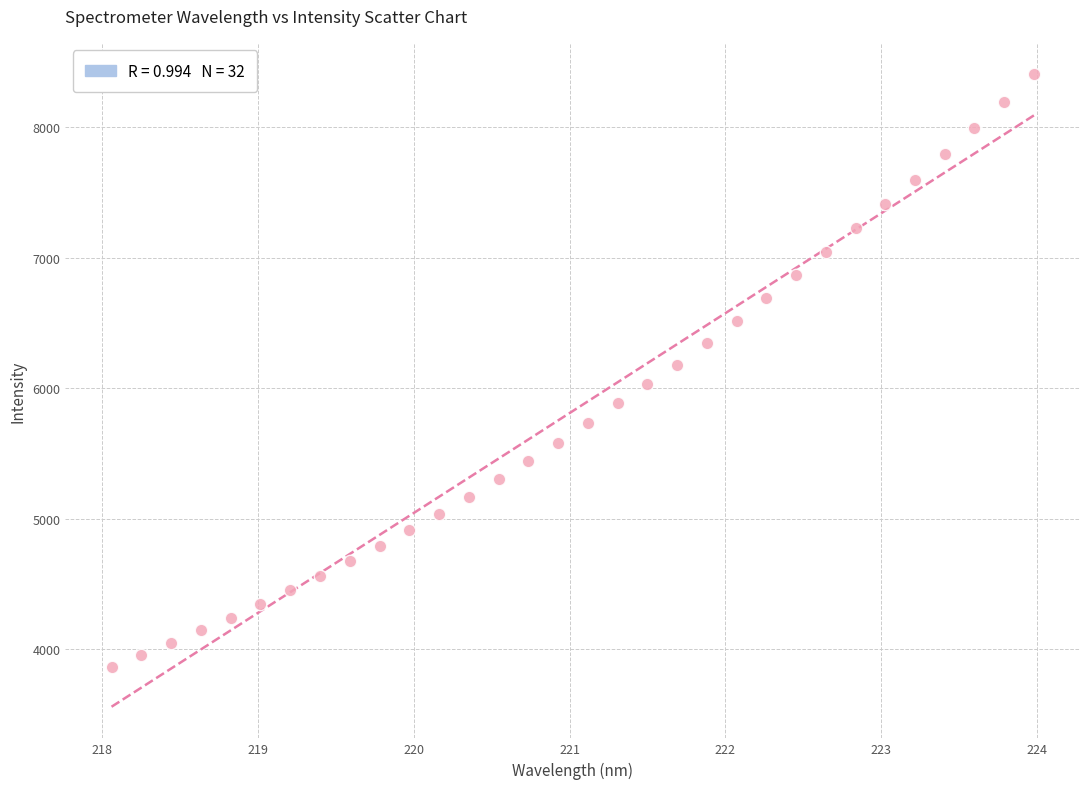

What is the range of X values (max minus min)?

5.9